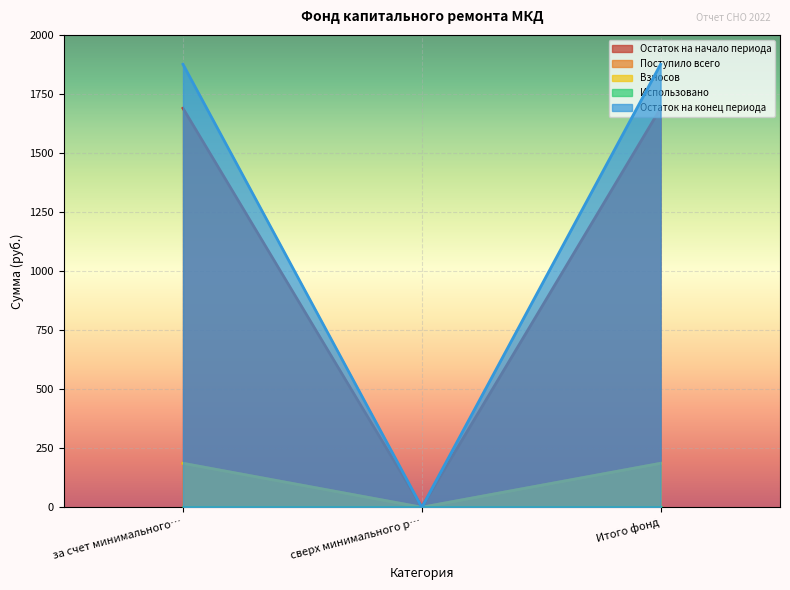

What is the label of the 3rd point from the left?

Итого фонд